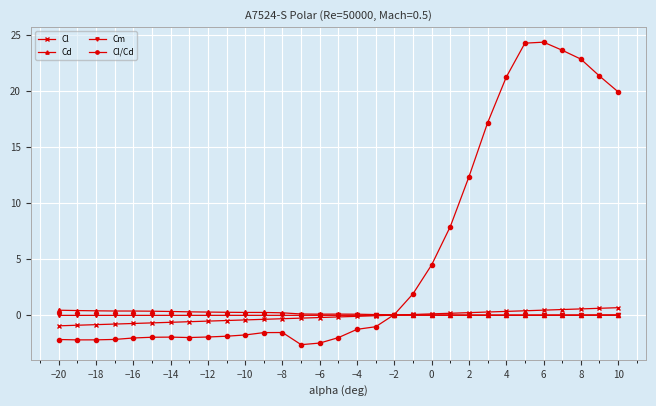

Which series has the largest range (max minus min)?

Cl/Cd